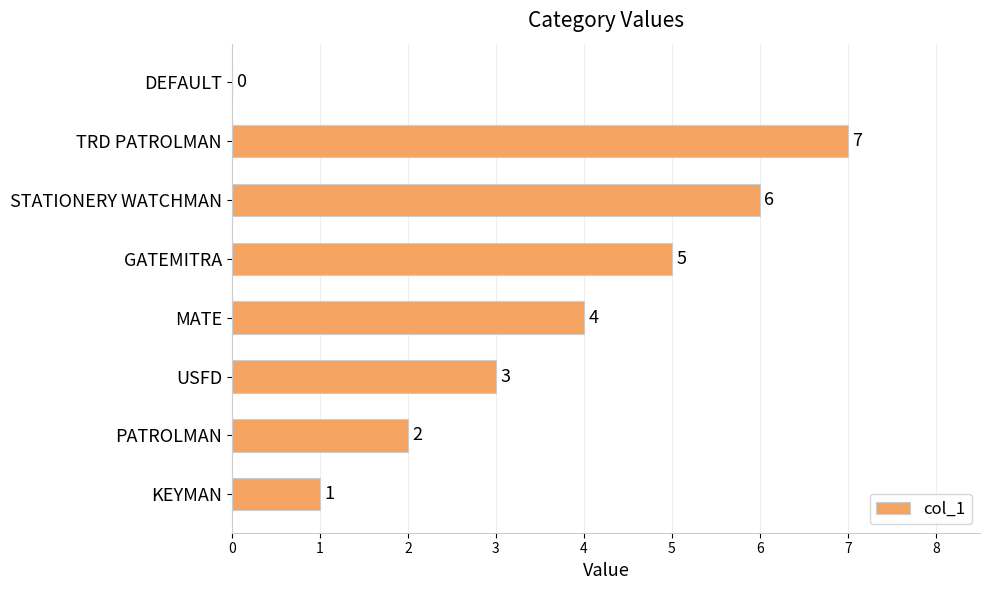

What is the greatest value displayed?

7